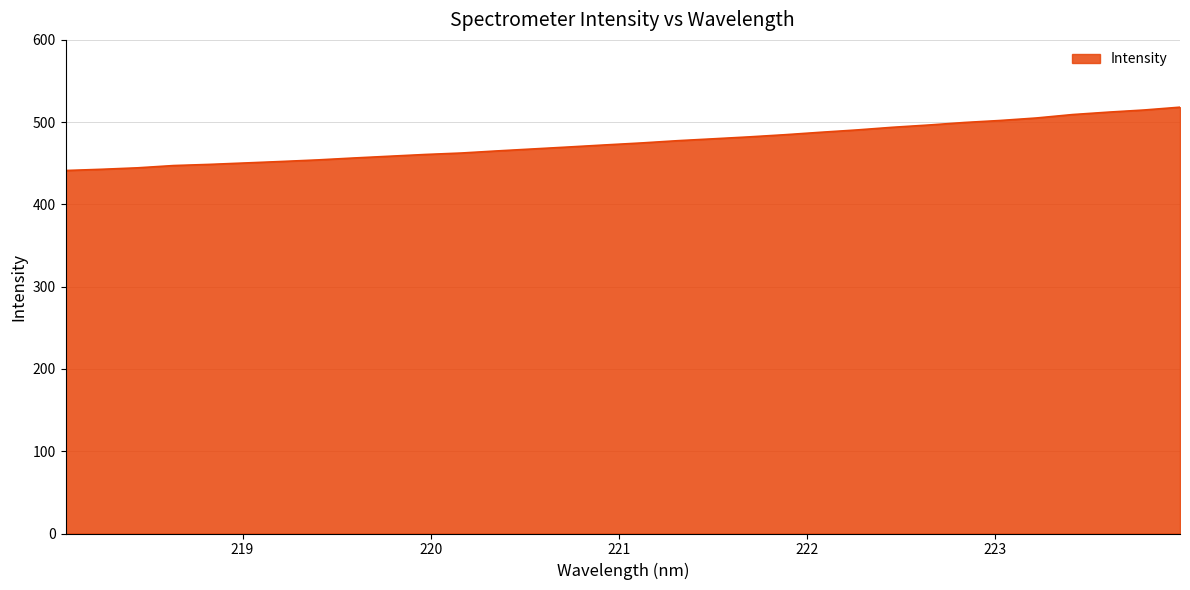

What is the minimum value shown in the chart?

441.2